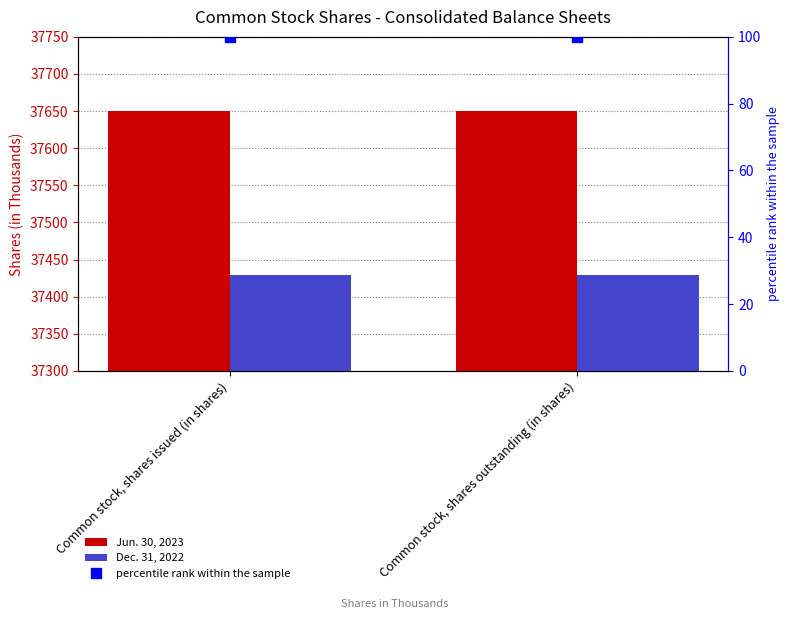

At which label is Dec. 31, 2022 closest to 37429?

Common stock, shares issued (in shares)